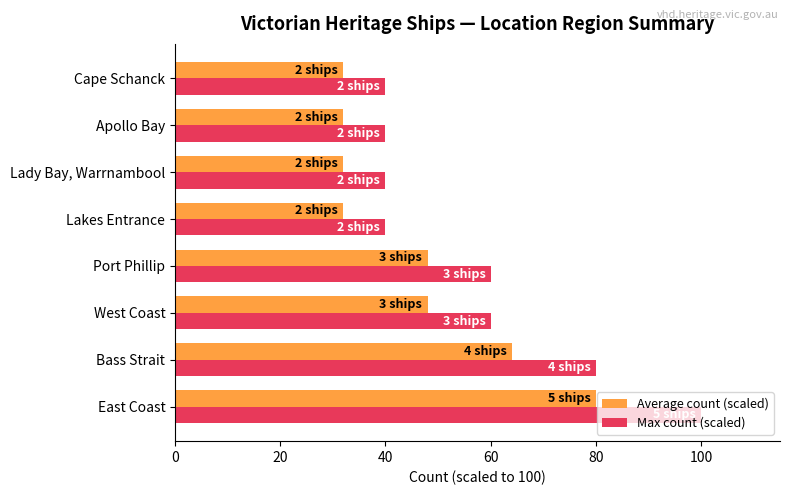

List the series in order of their overall mean, lowest first.

Average count (scaled), Max count (scaled)